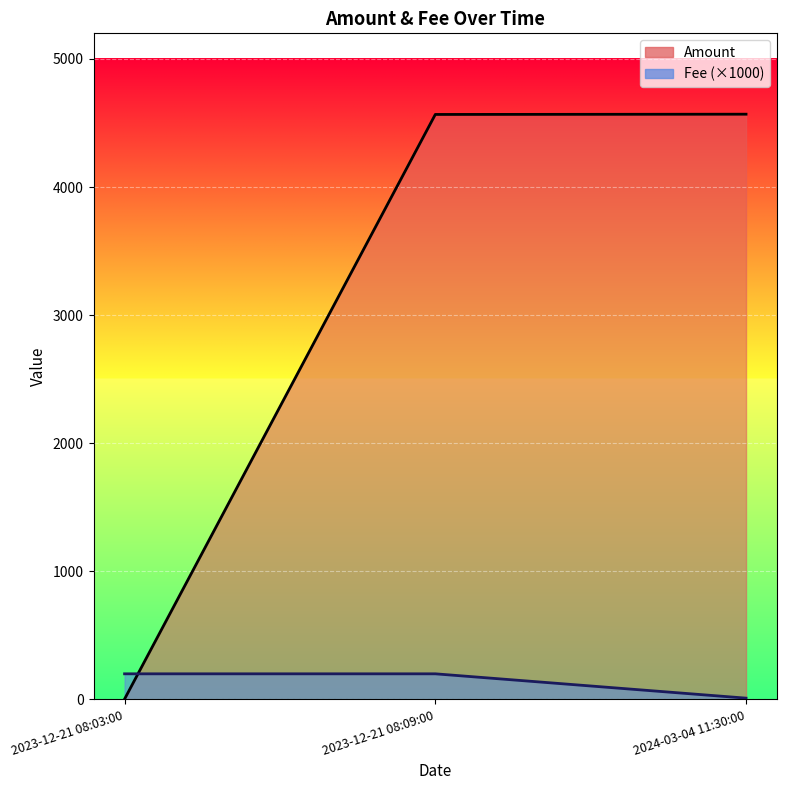

What is the average value of the Amount series?

136.7